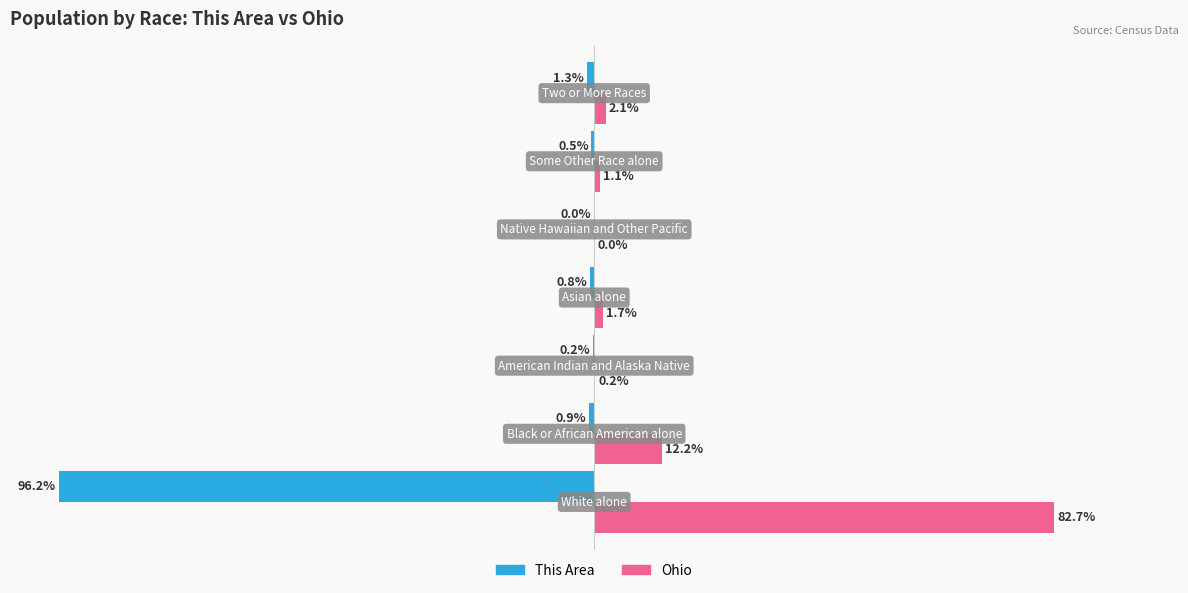

Rank the series by their maximum value, from lowest to highest.

This Area, Ohio